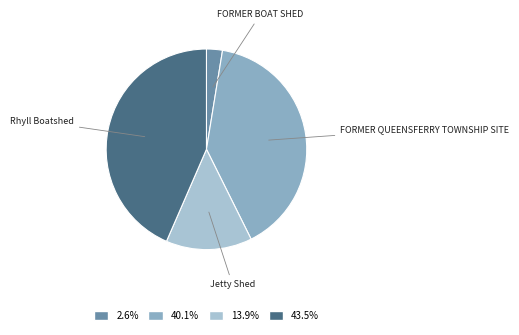

Combined, do FORMER BOAT SHED and Jetty Shed account for over 50%?

No